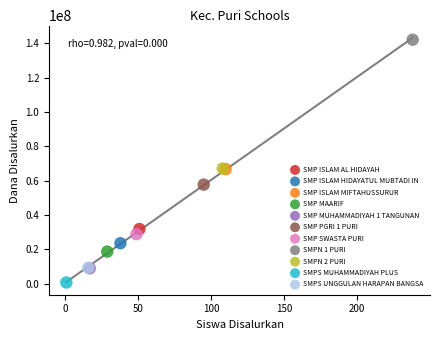

Which series reaches the maximum Y coordinate?

SMPN 1 PURI